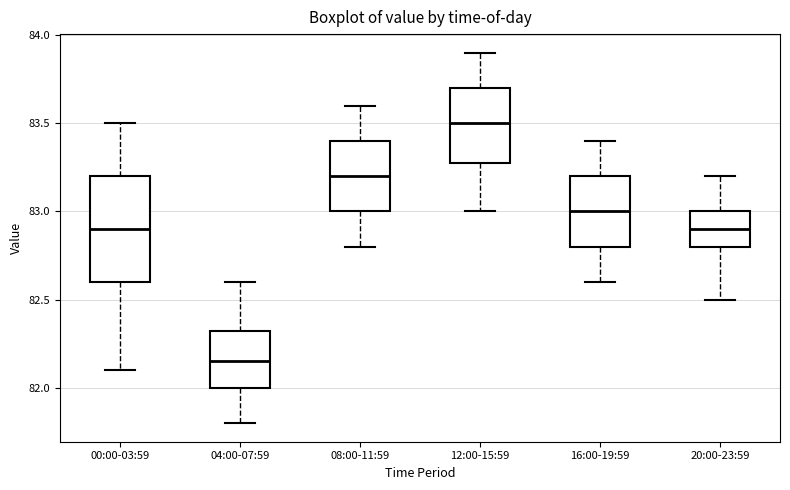

Reading left to right, read every box against the y-axis: the position of its median line, the range the box covers, and the ends of its whiskers. The values are not printed on the chart, so give them approximately, as read against the axis.

00:00-03:59: median 82.90, box 82.60 to 83.20, whiskers 82.10 to 83.50
04:00-07:59: median 82.15, box 82.00 to 82.35, whiskers 81.80 to 82.60
08:00-11:59: median 83.20, box 83.00 to 83.40, whiskers 82.80 to 83.60
12:00-15:59: median 83.50, box 83.30 to 83.70, whiskers 83.00 to 83.90
16:00-19:59: median 83.00, box 82.80 to 83.20, whiskers 82.60 to 83.40
20:00-23:59: median 82.90, box 82.80 to 83.00, whiskers 82.50 to 83.20